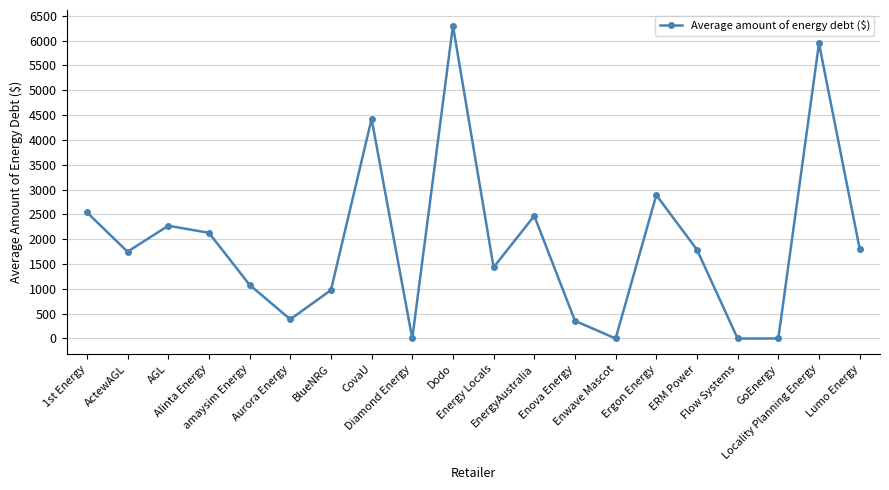

What is the difference between the second highest and second lowest values?

5942.0